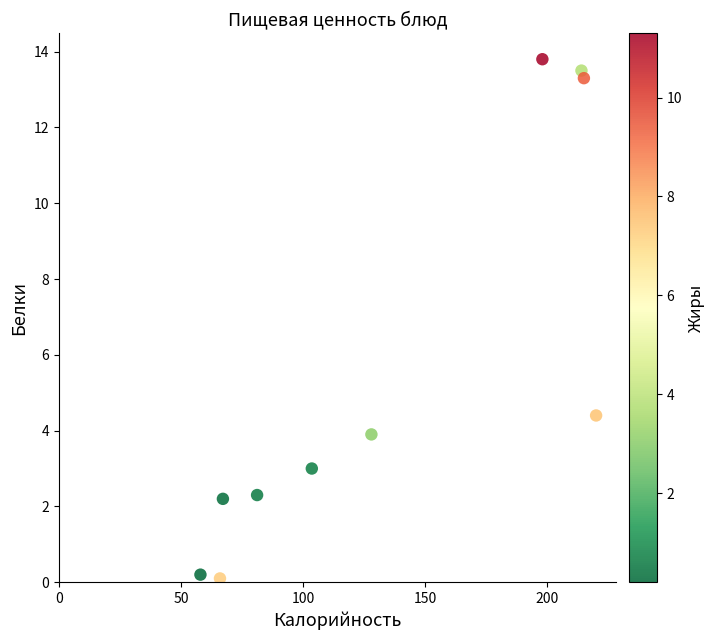

What Y value in the scatter plot is closest to 6?

4.4